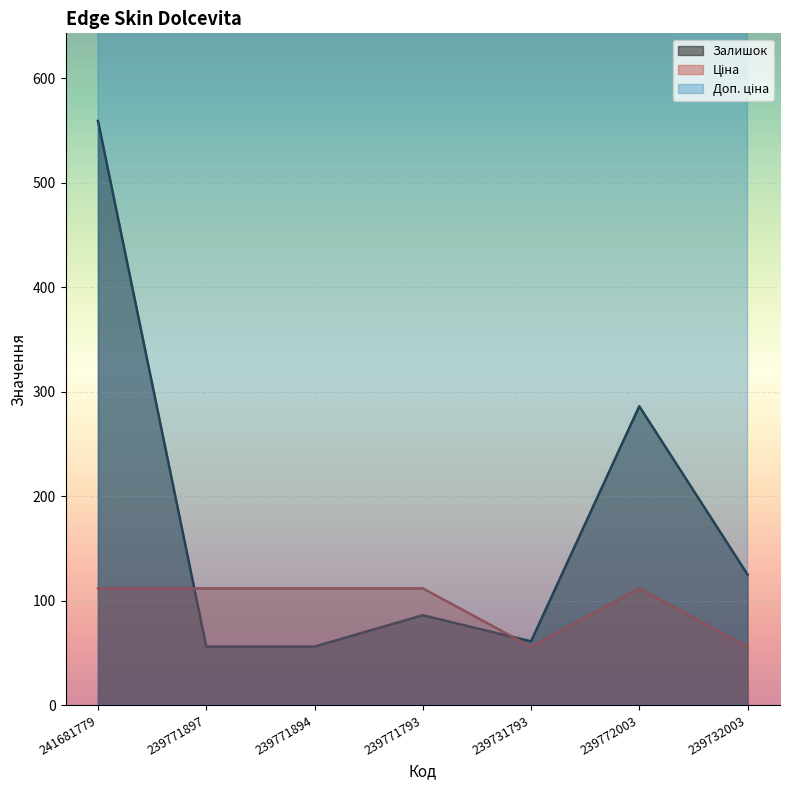

What is the difference between the Залишок values at 241681779 and 239772003?

273.0